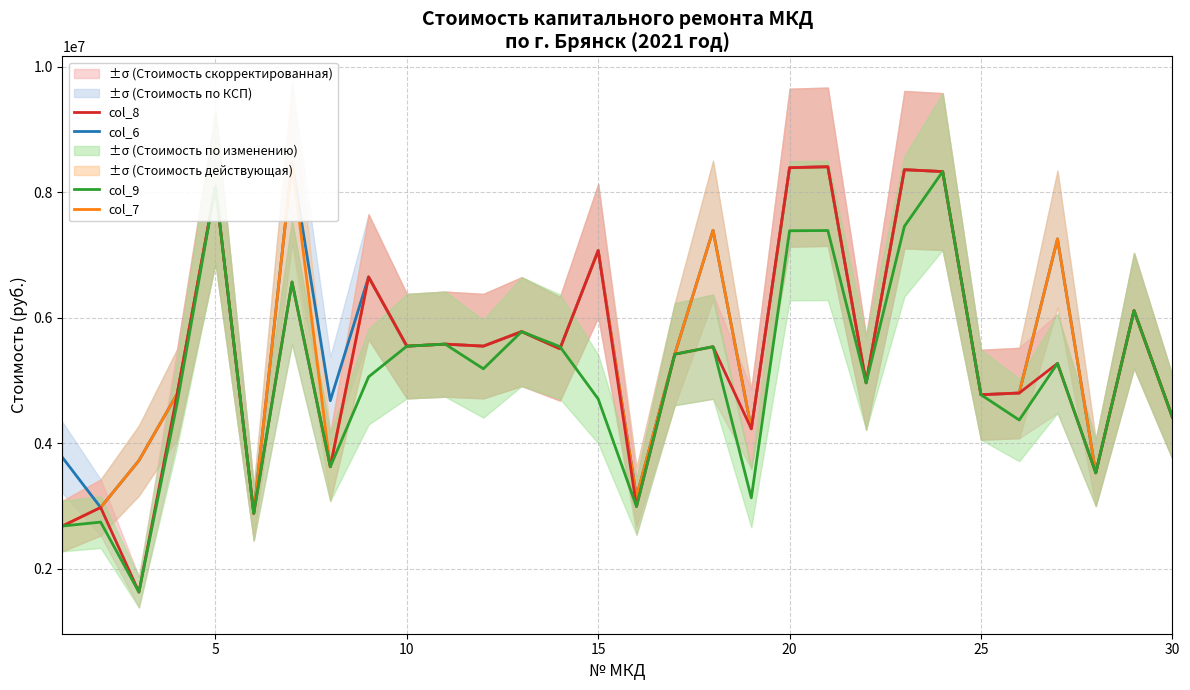

What is the minimum value for col_9?

1627827.6